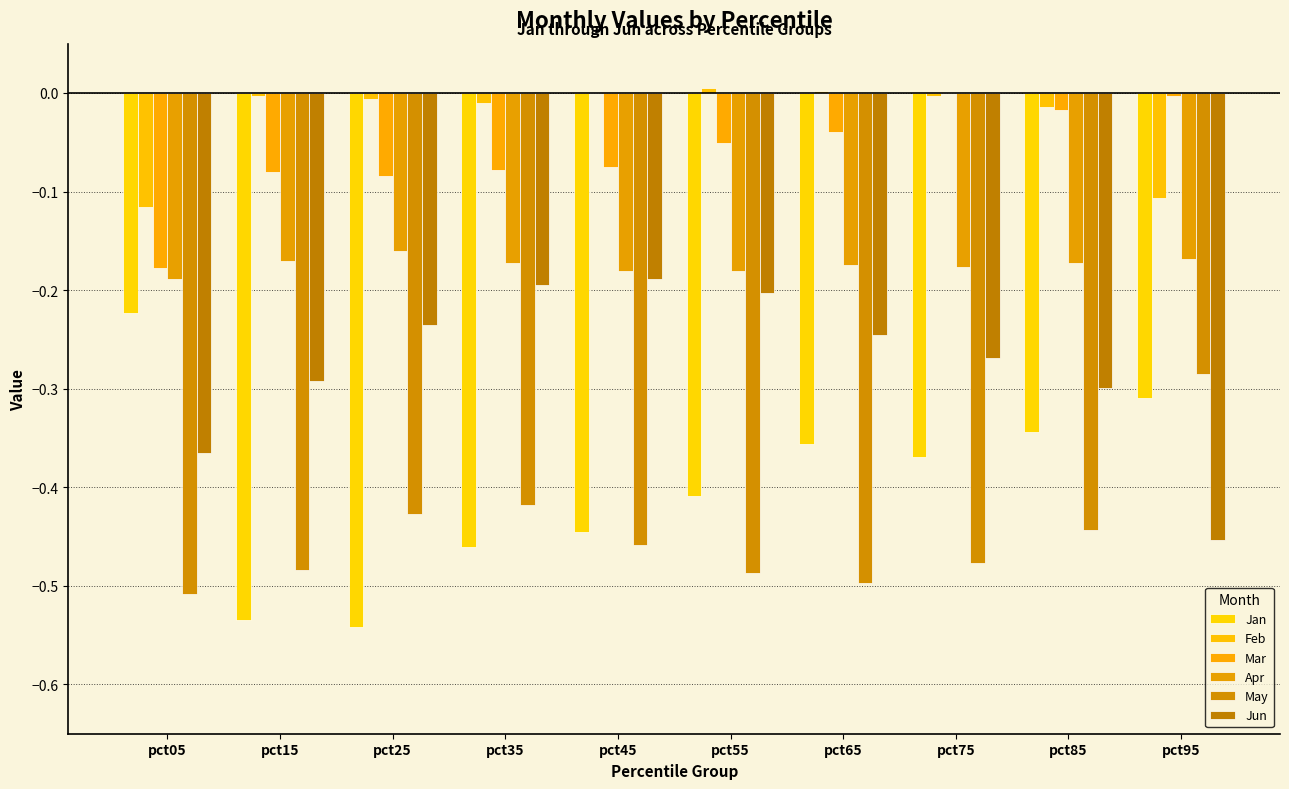

Count the number of data series in this chart.

6